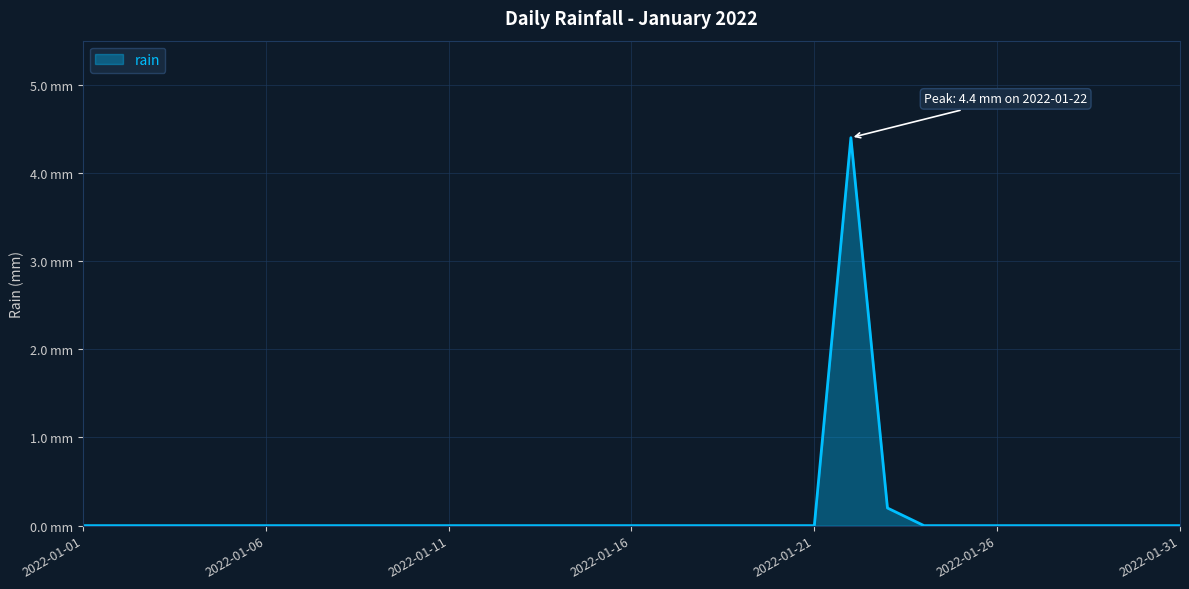

What is the difference between the second highest and second lowest values?

0.2